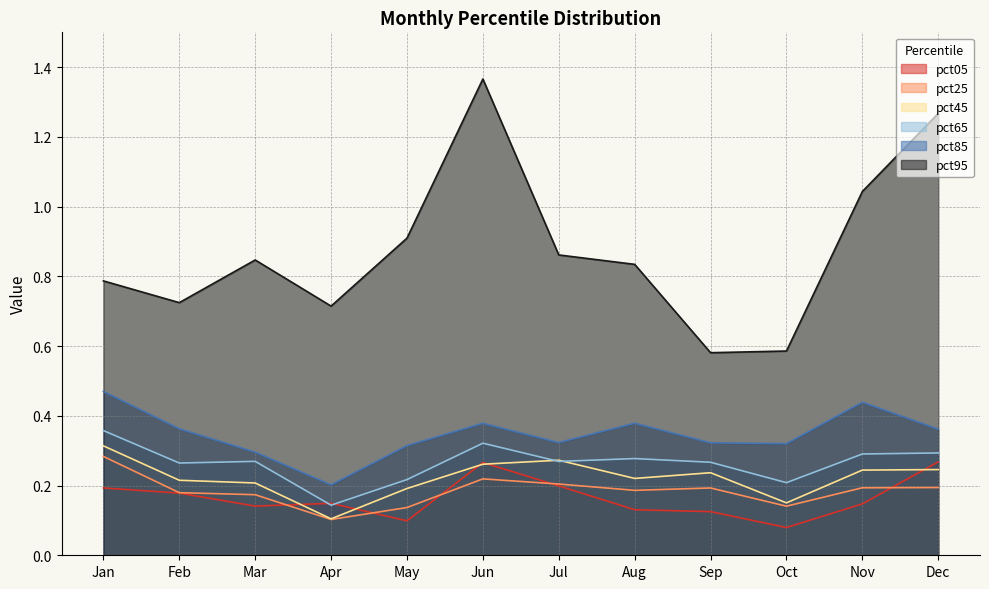

Which label corresponds to the largest value in the chart?

Jun